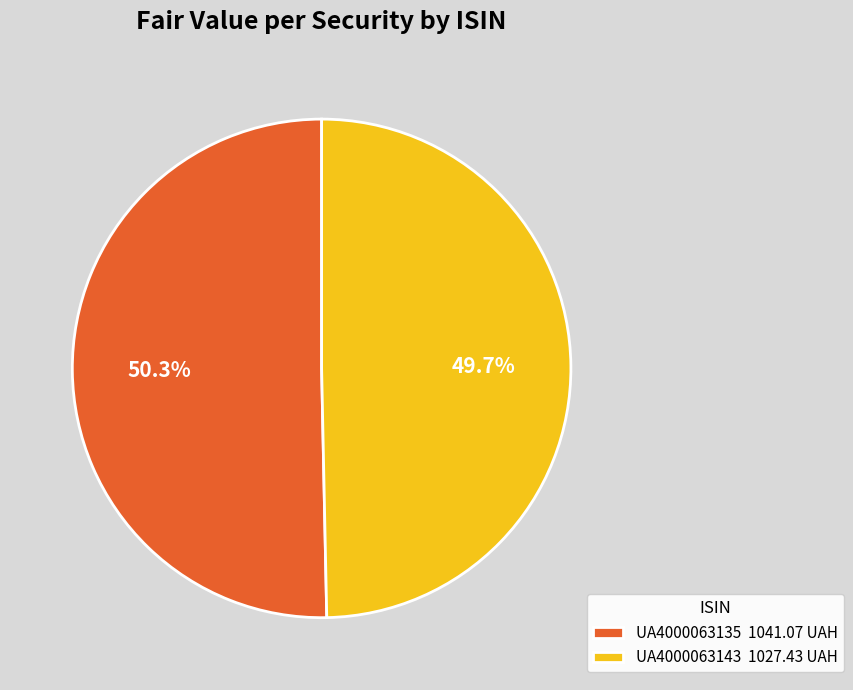

Between UA4000063143 and UA4000063135, which is larger?

UA4000063135